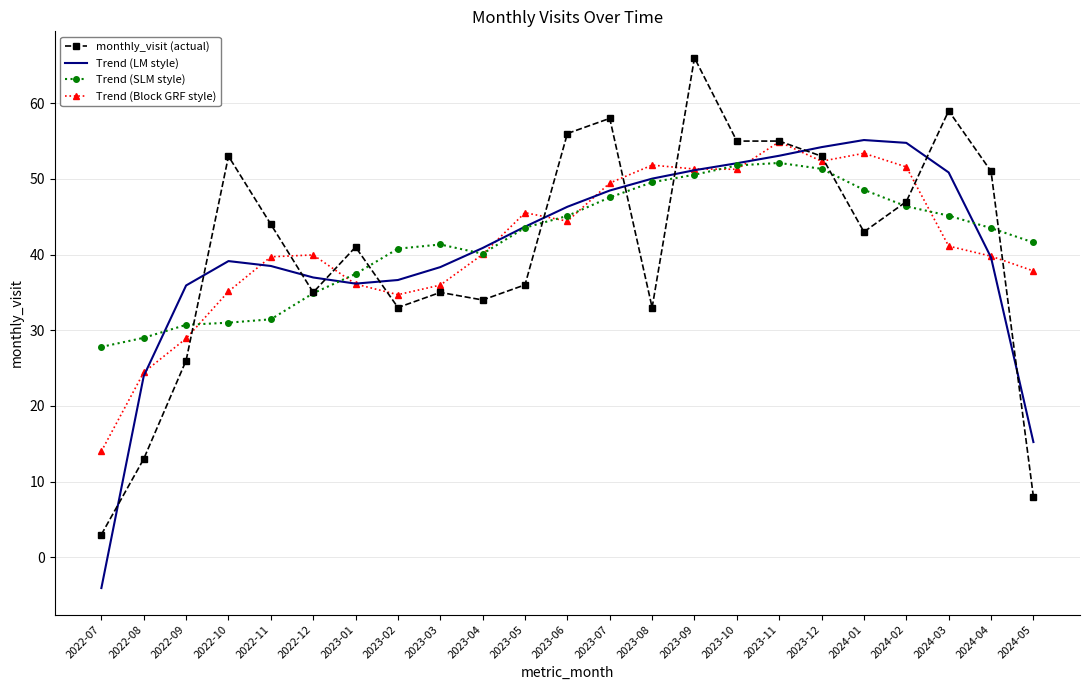

What is the difference between the maximum and minimum values in the Trend (LM style) series?

59.2